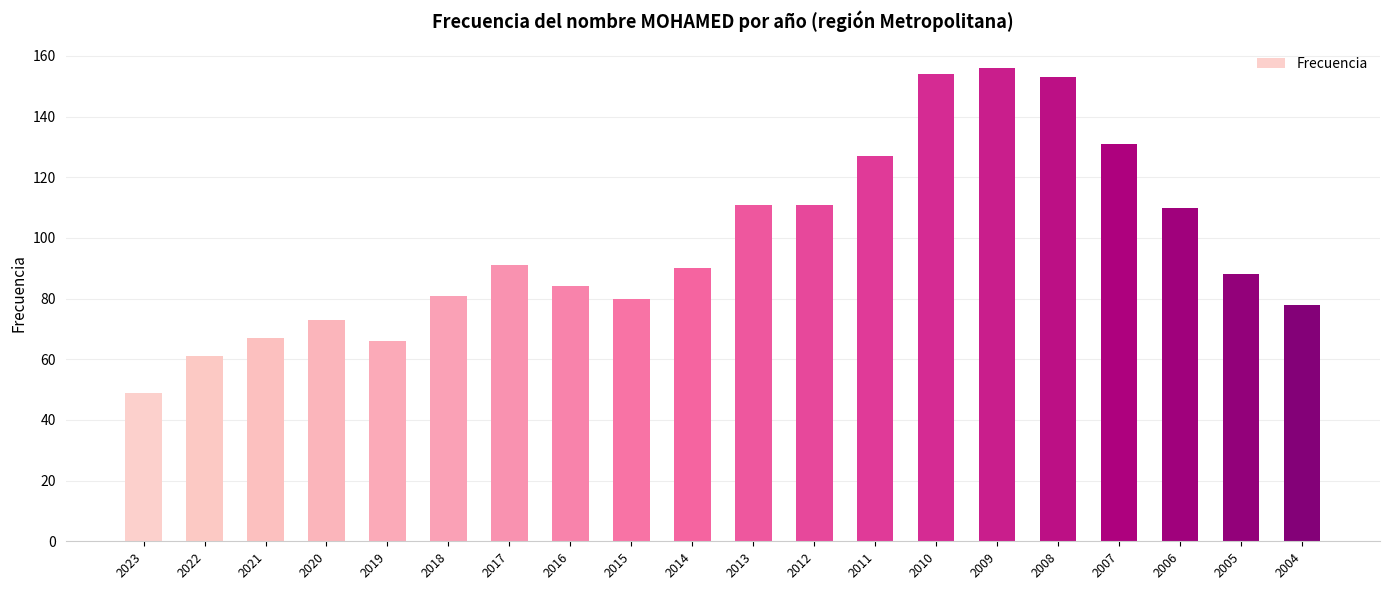

What is the difference between the maximum and minimum values?

107